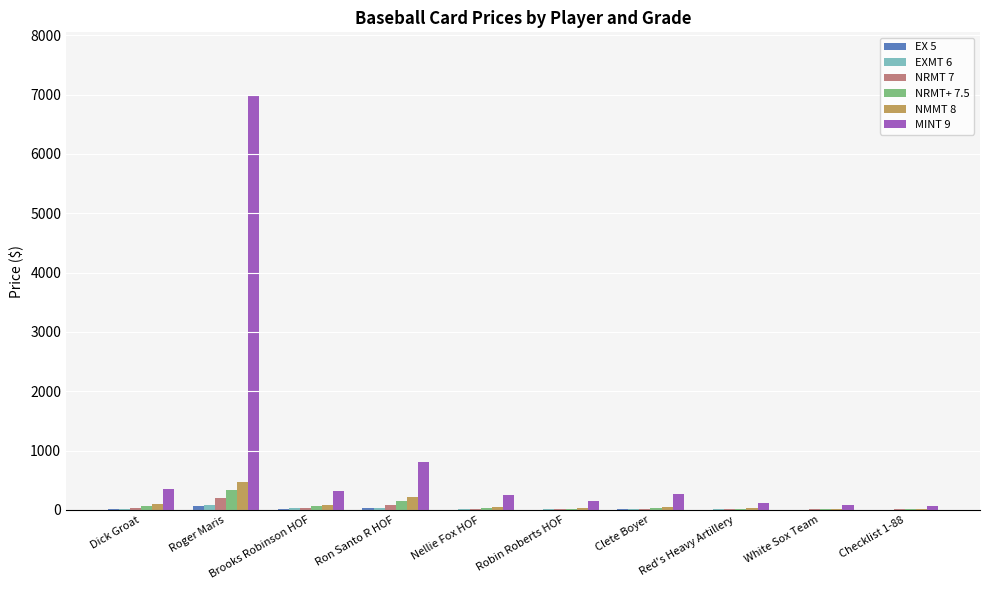

What is the maximum value shown in the chart?

7000